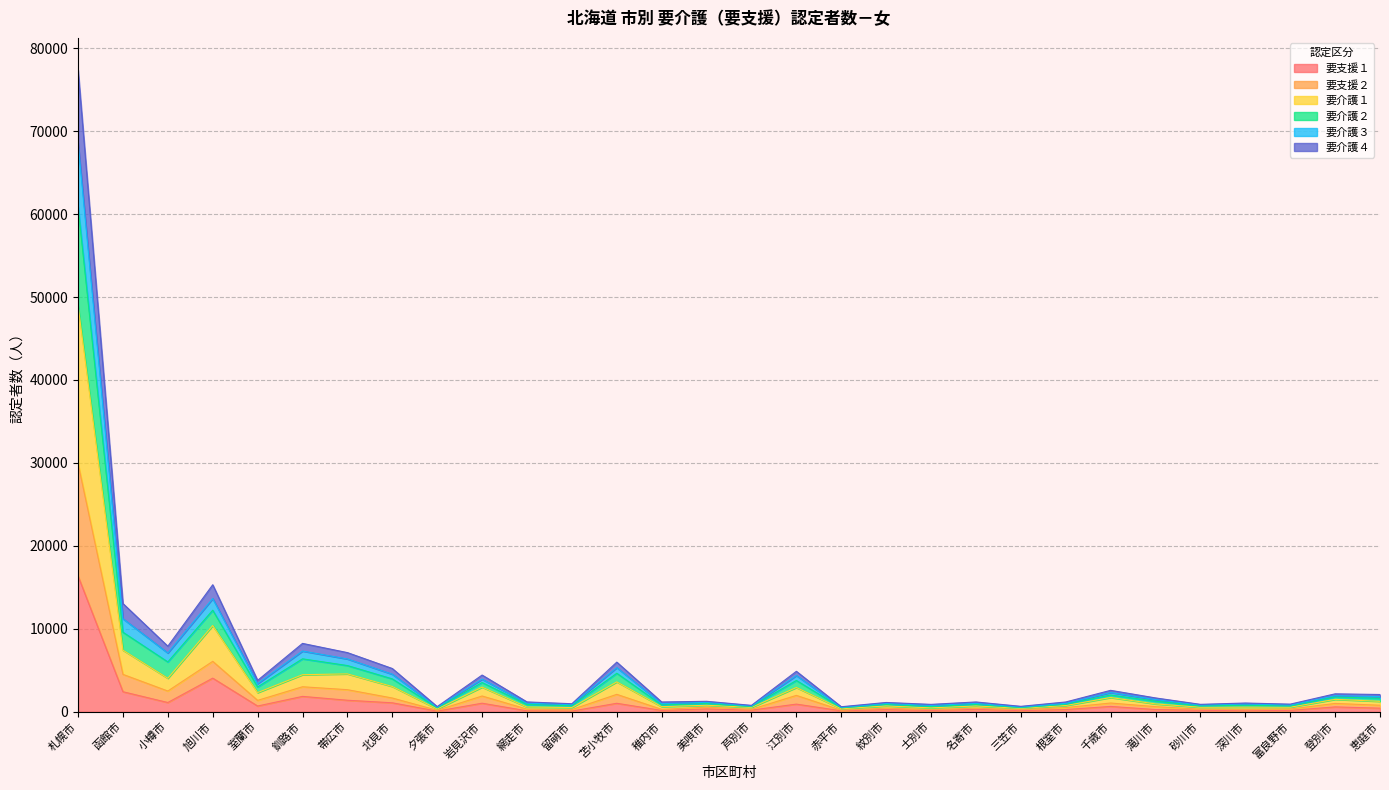

At which category does 要支援２ reach its first local peak?

旭川市